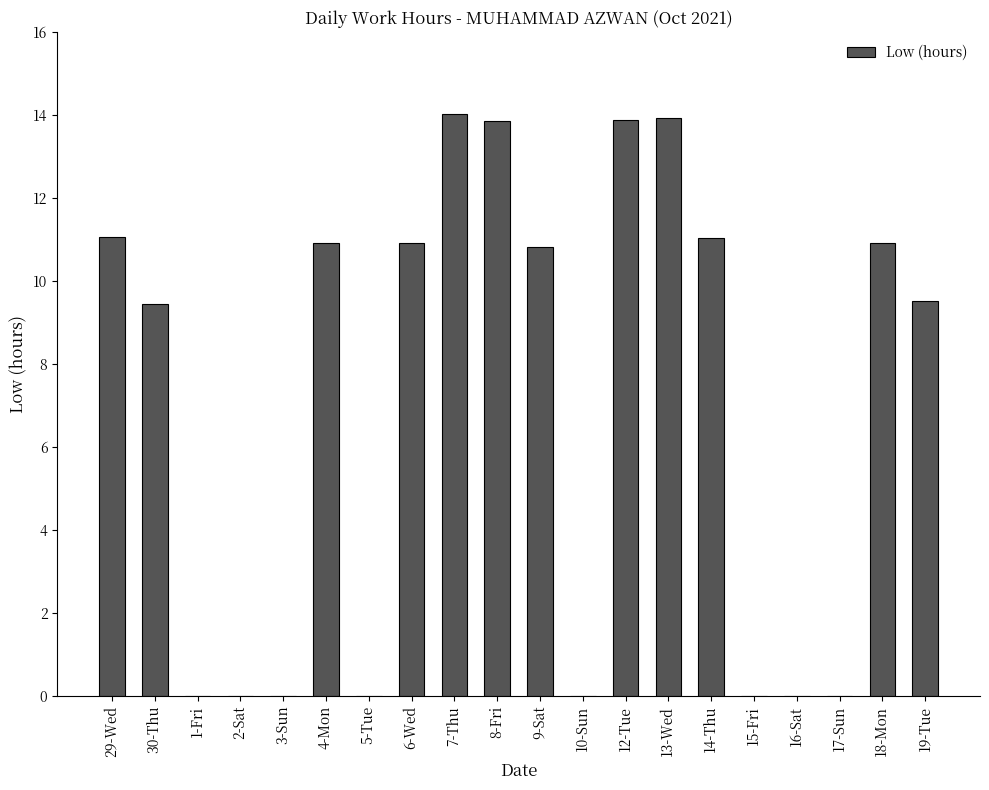

Where does the data first go above 10?

29-Wed